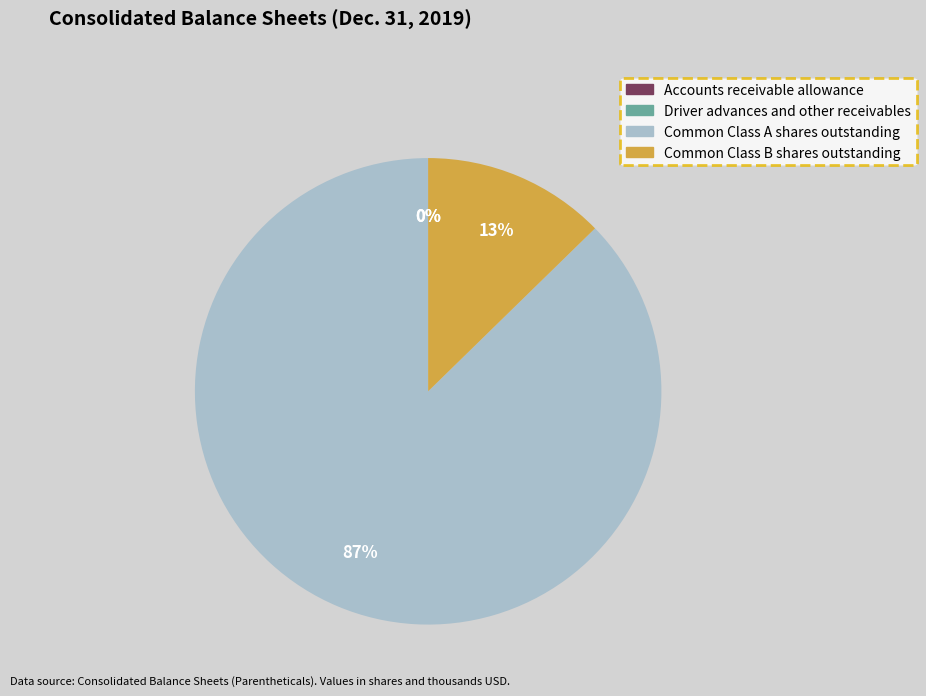

Which slice is the largest?

Common Class A shares outstanding